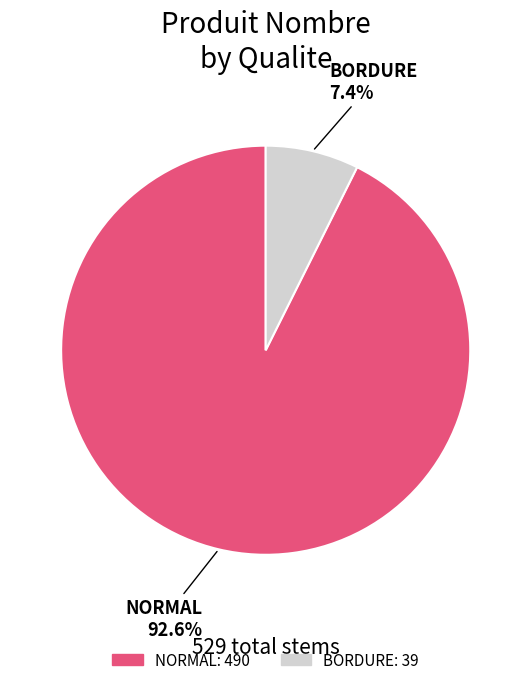

Rank the categories by value from highest to lowest.

NORMAL, BORDURE